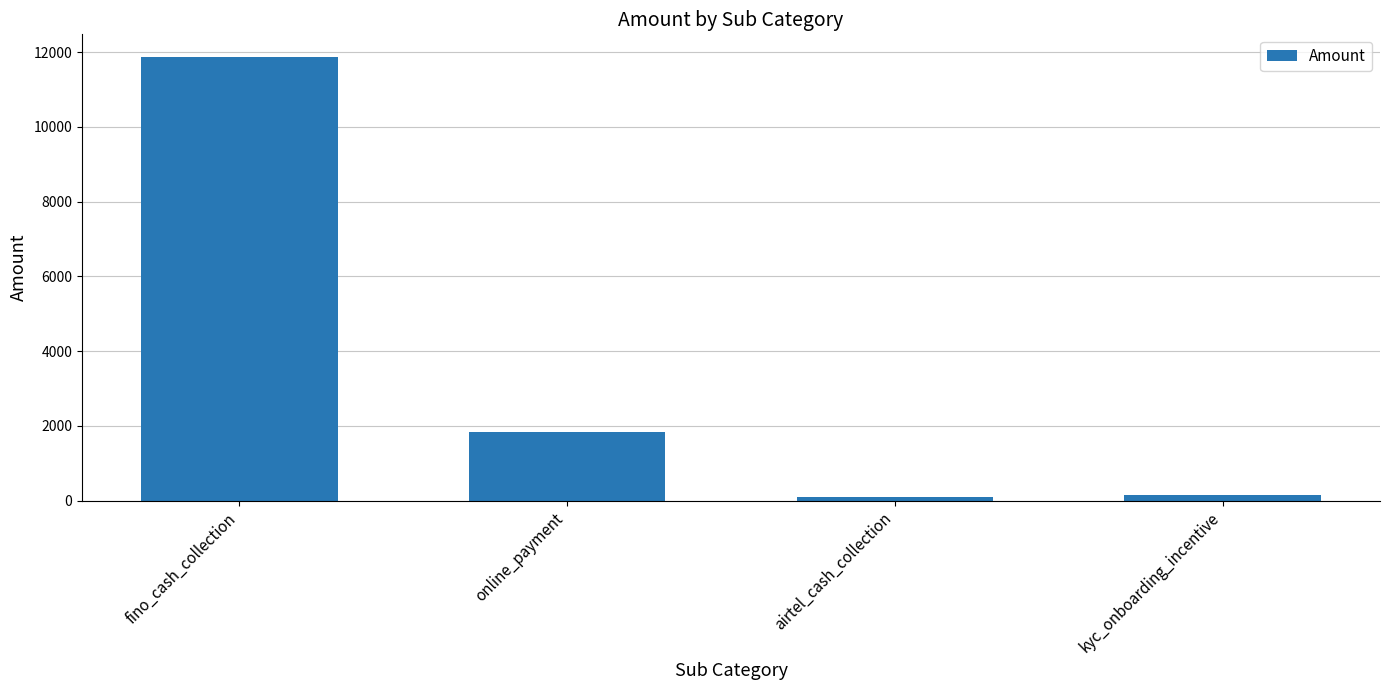

True or false: the data shows 1172 at online_payment.

False